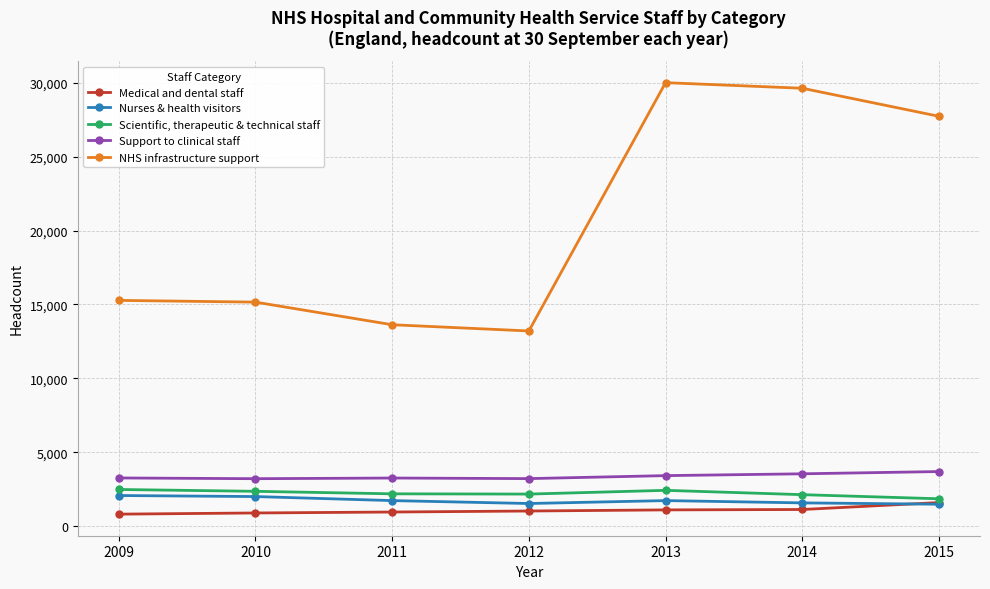

What is the minimum value shown in the chart?

813